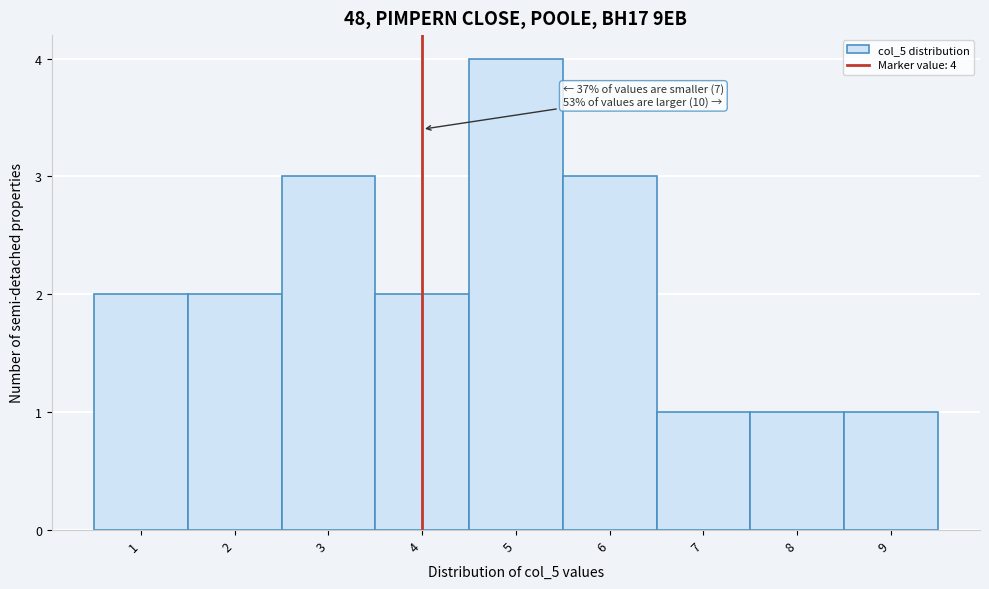

Over which range of the x-axis is the bar tallest?

4.5 to 5.5